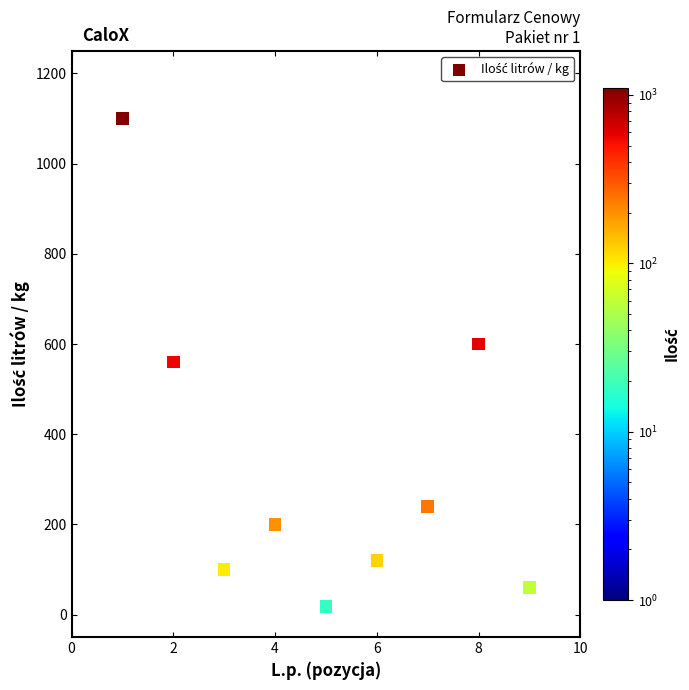

What is the average Y value?

333